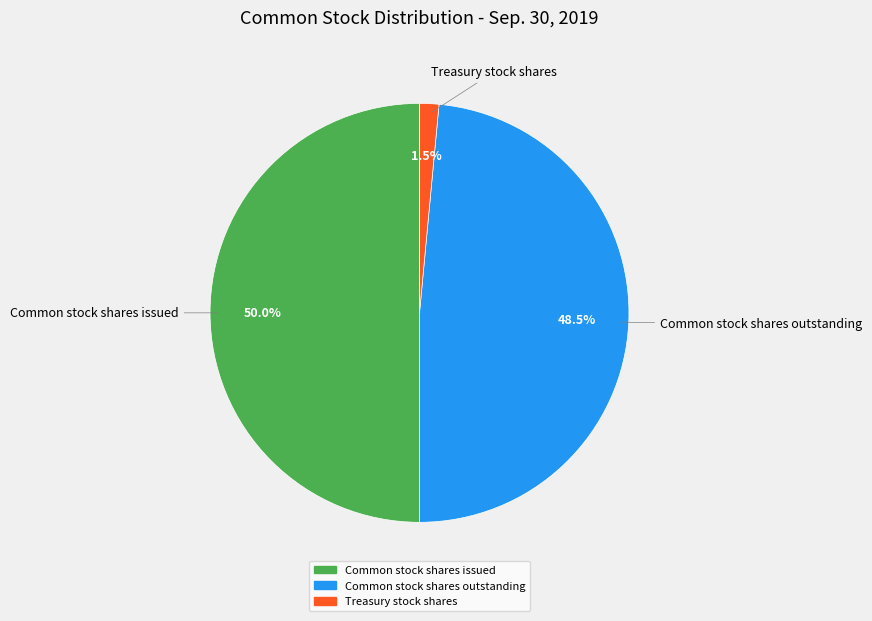

Rank the categories by value from lowest to highest.

Treasury stock shares, Common stock shares outstanding, Common stock shares issued